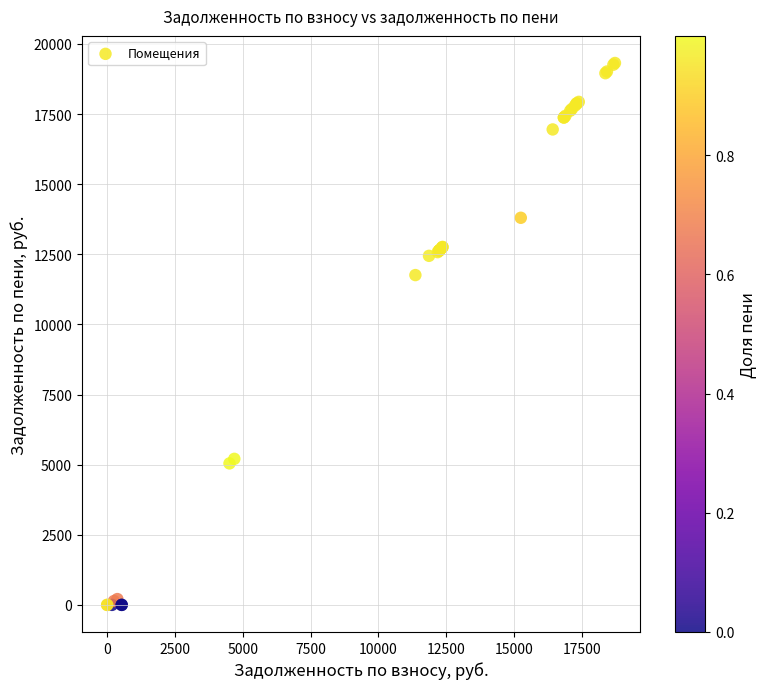

What Y value in the scatter plot is closest to 9660?

11758.8